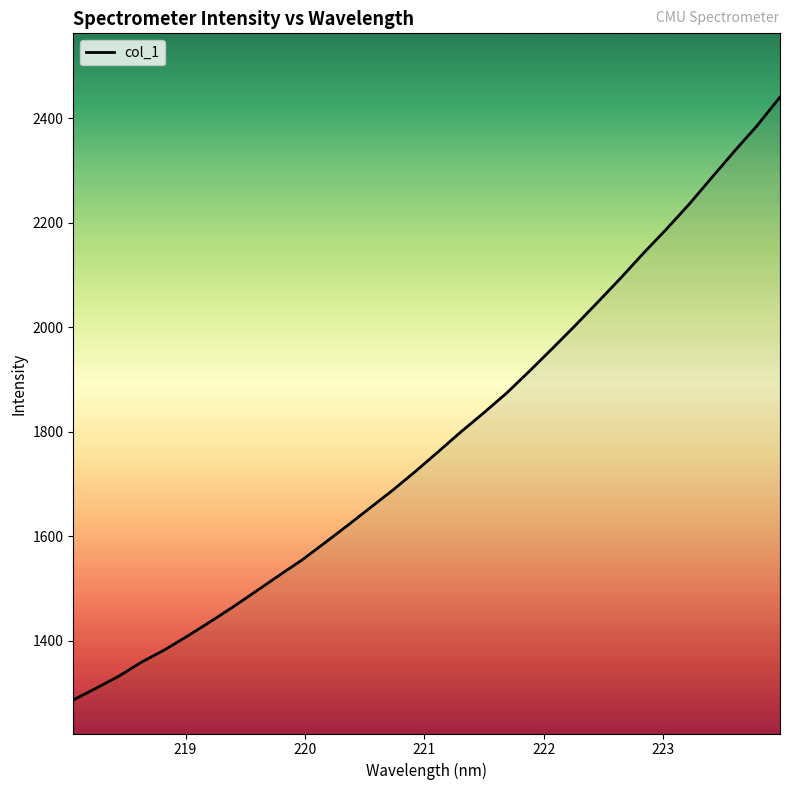

What is the difference between the maximum and minimum values?

1154.3